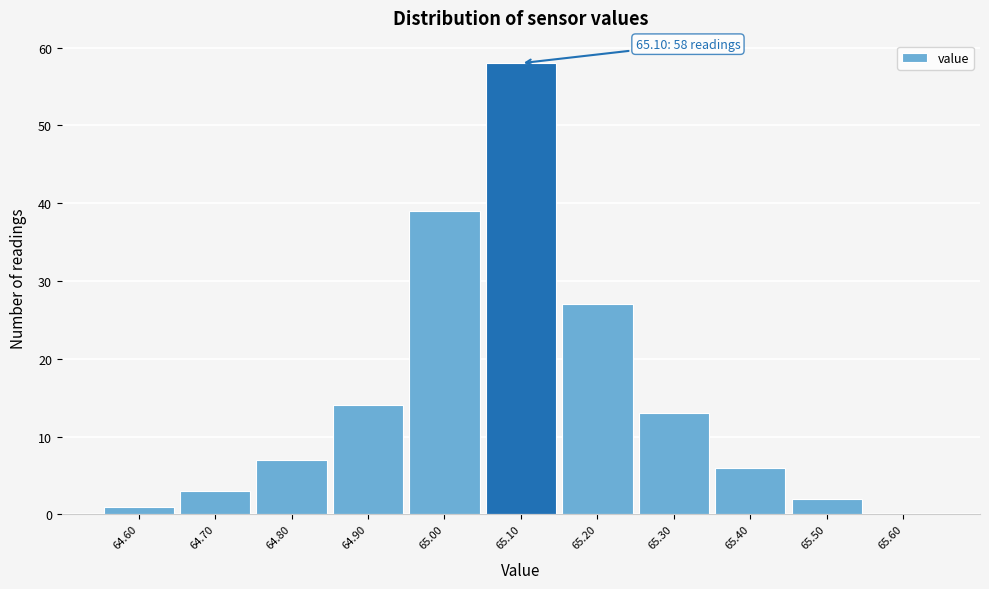

Over which range of the x-axis is the bar tallest?

65.05 to 65.15